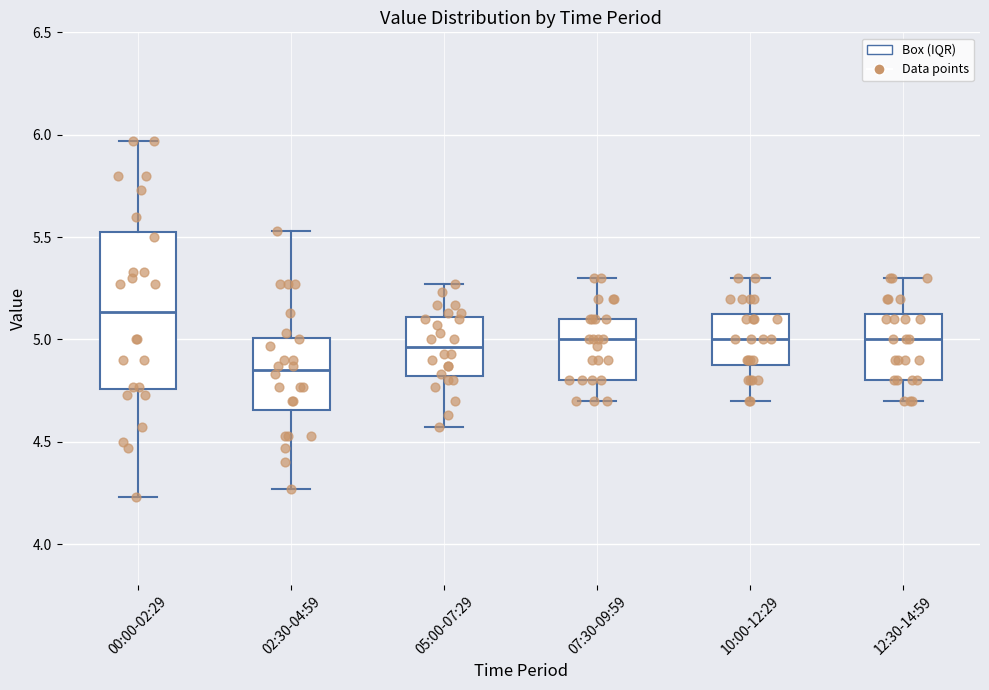

Which box has the highest median line?

00:00-02:29